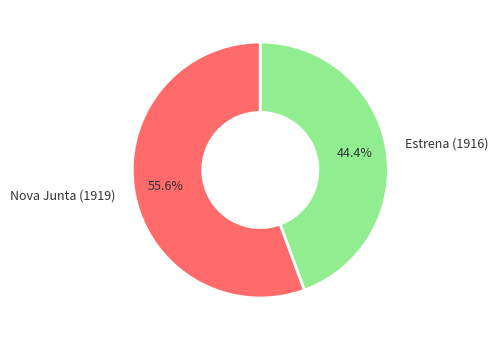

Rank the categories by value from highest to lowest.

Nova Junta (1919), Estrena (1916)